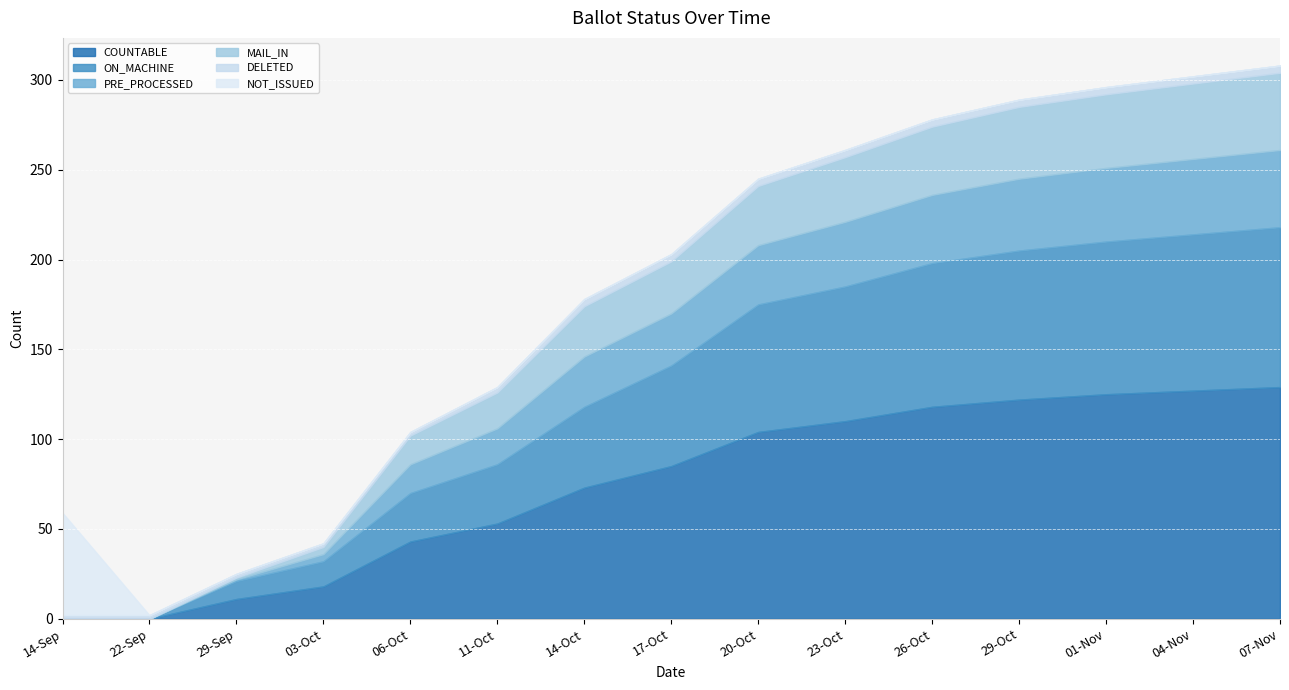

What is the label of the 5th point from the left?

06-Oct